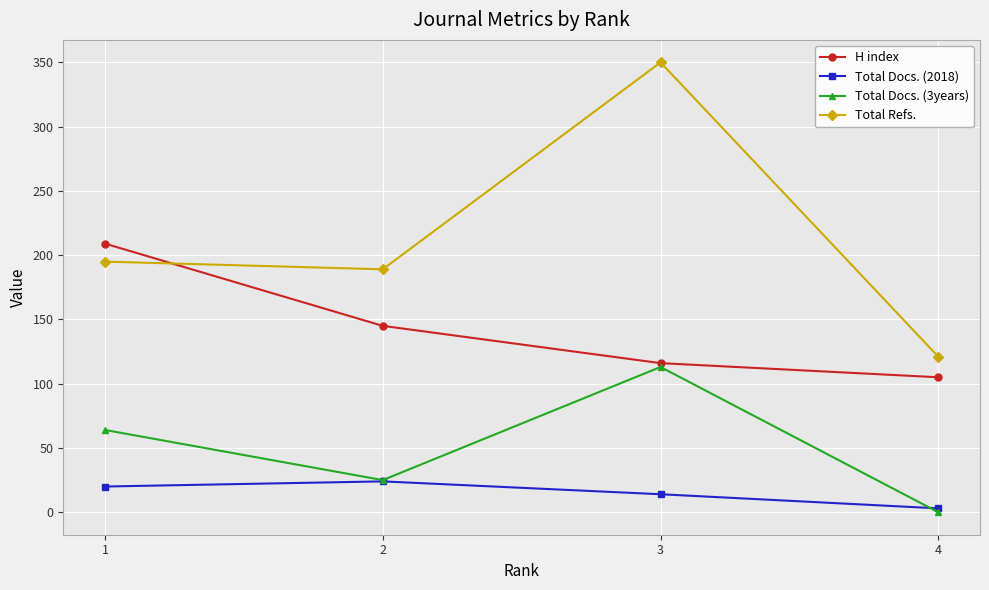

At which label is H index closest to 157?

2